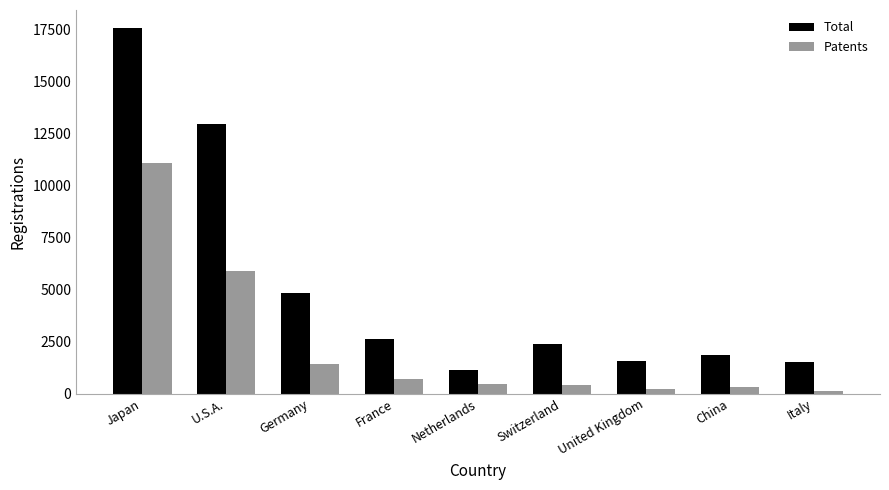

What is the label of the 3rd bar from the right?

United Kingdom